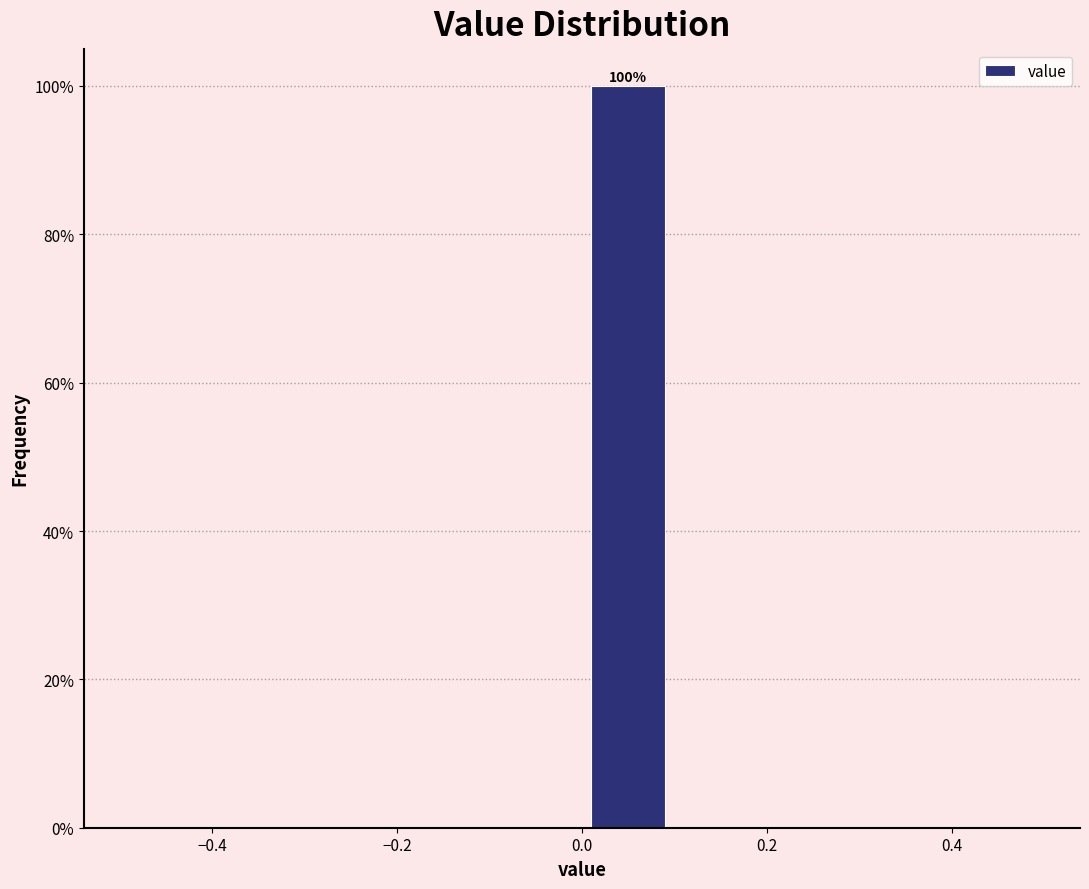

Over which range of the x-axis is the bar tallest?

0.0 to 0.1